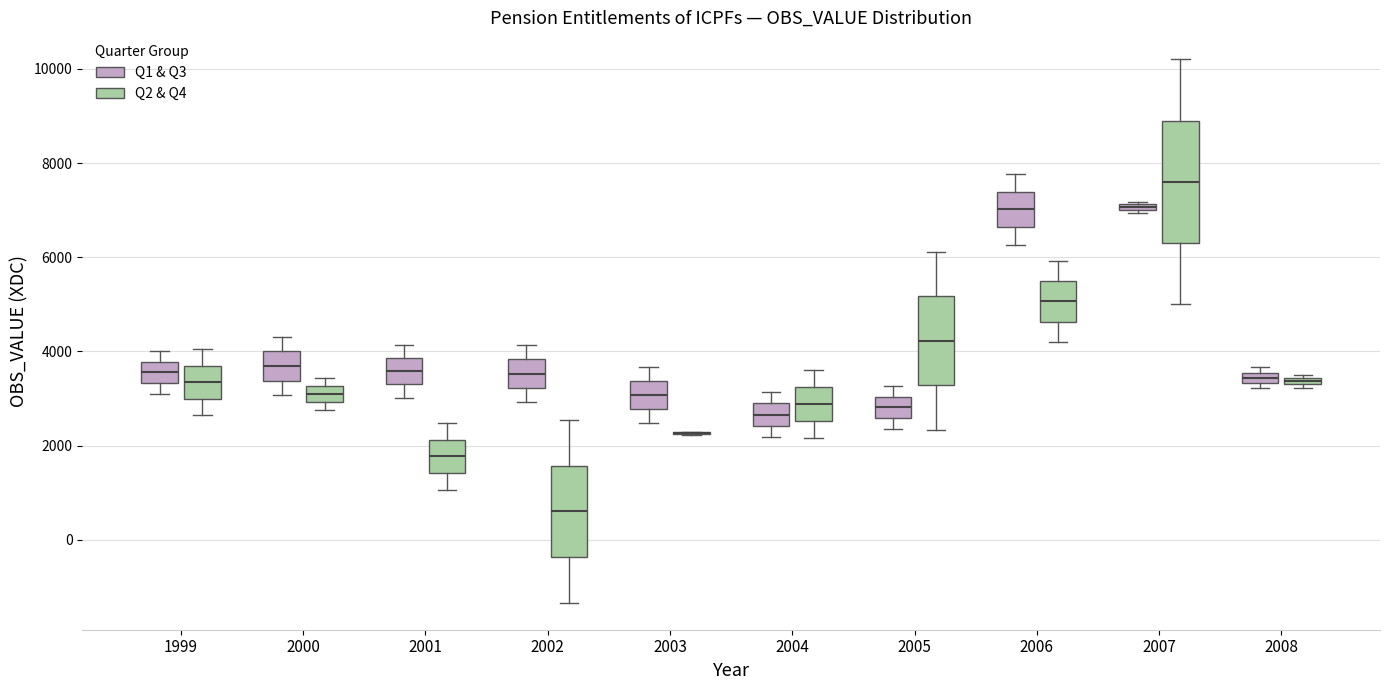

Which box is the tallest, from its lower edge to its upper edge?

2007 (Q2 & Q4)